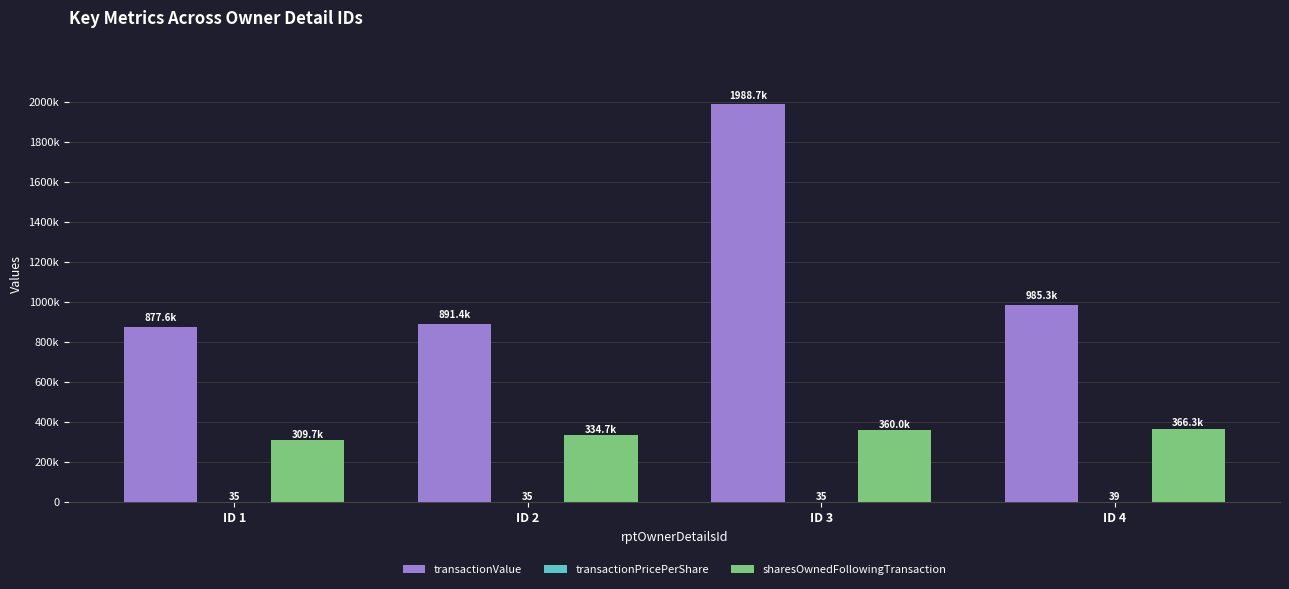

What is the highest value of the sharesOwnedFollowingTransaction series?

366269.0